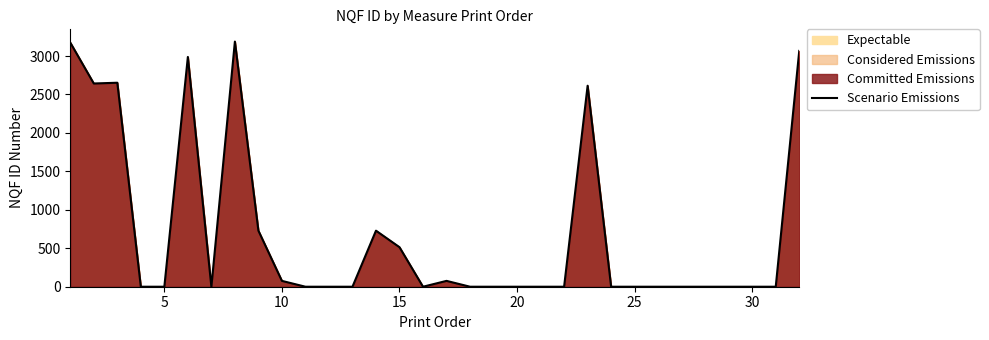

What is the greatest value displayed?

3188